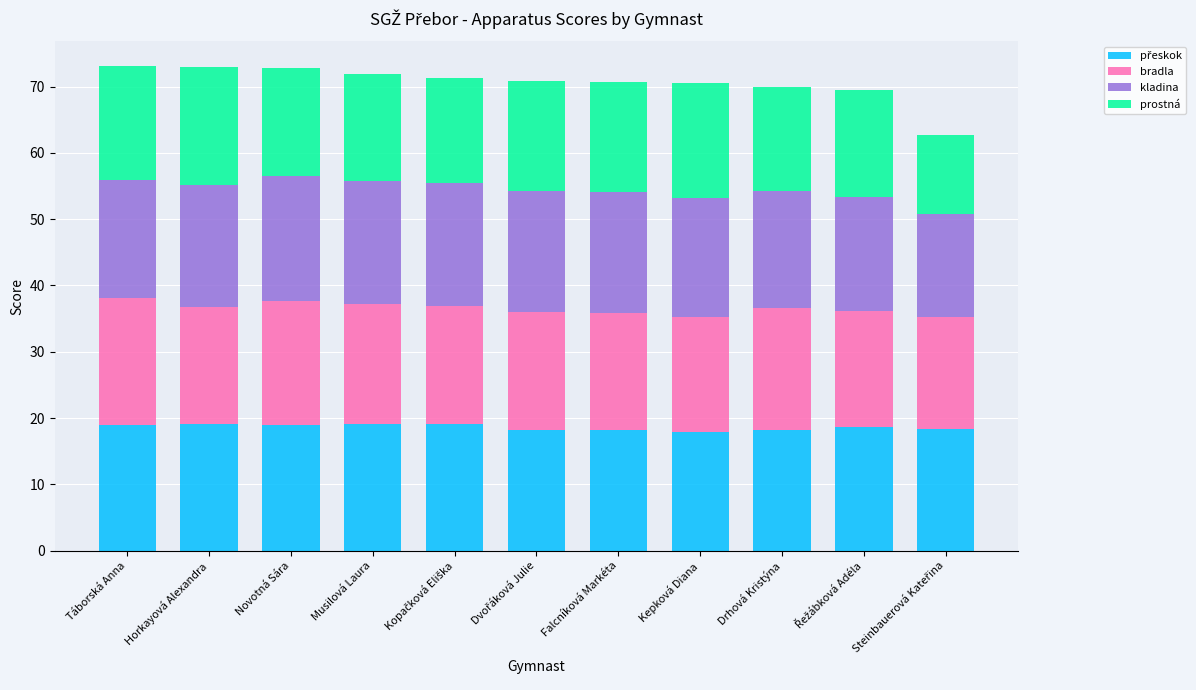

What is the total value across all series at Falcníková Markéta?

70.7